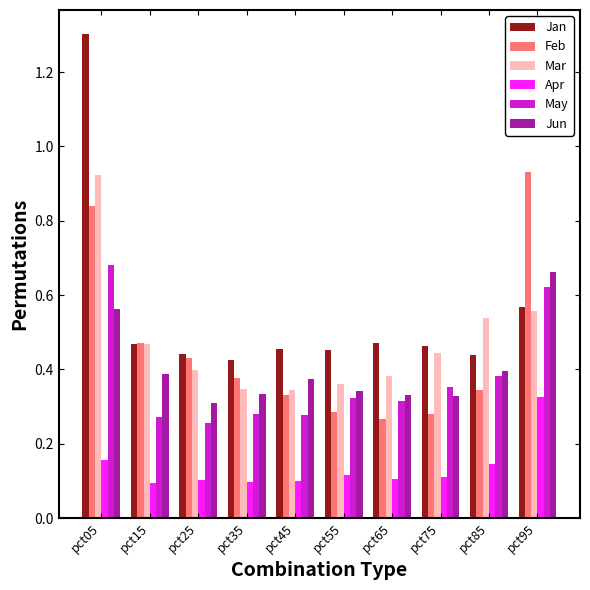

Is it true that Jun equals 1.0 at pct95?

False